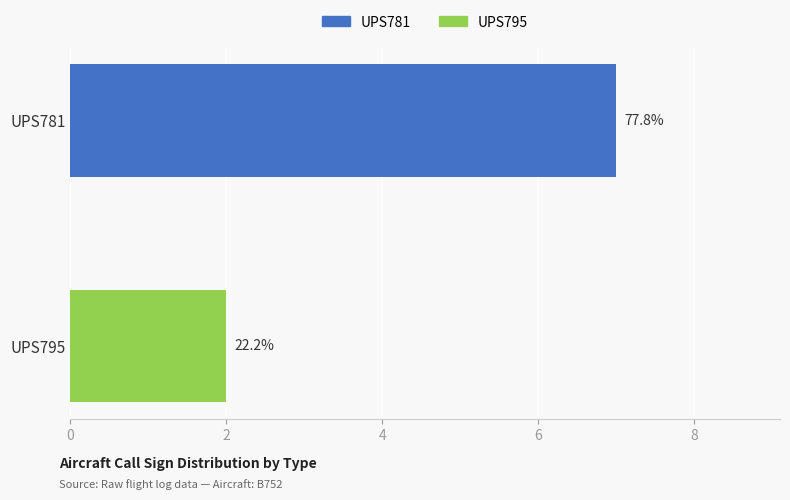

How many values in UPS795 are above zero?

1